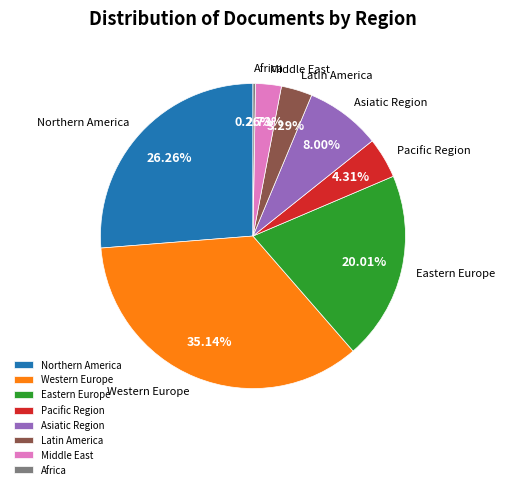

Which category has the biggest portion of the pie?

Western Europe